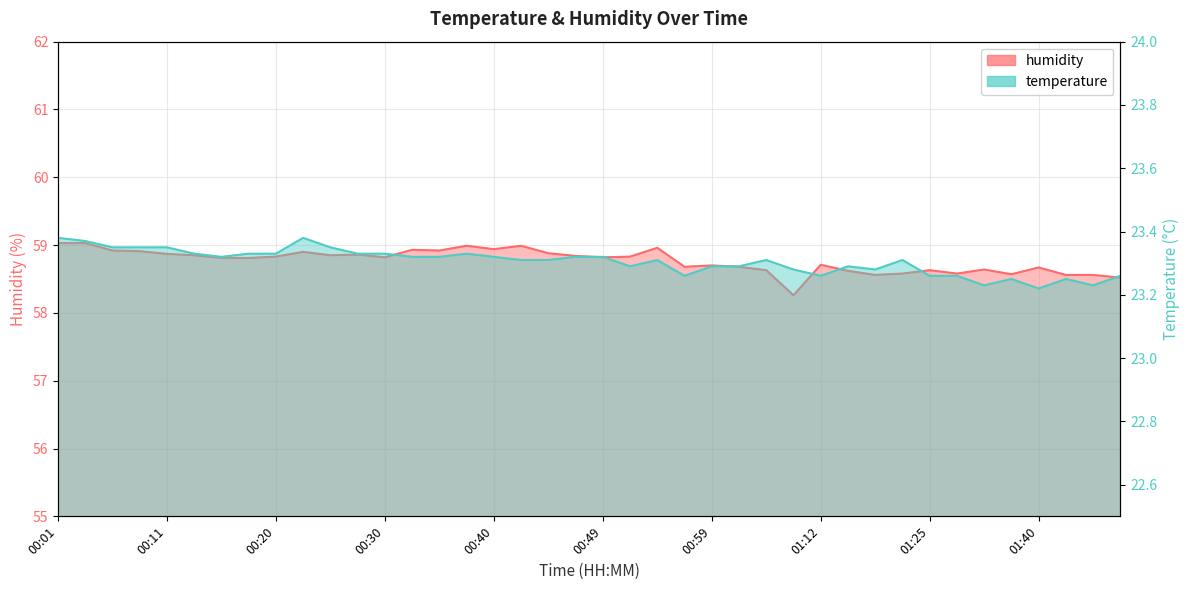

True or false: temperature and humidity intersect in this chart.

False